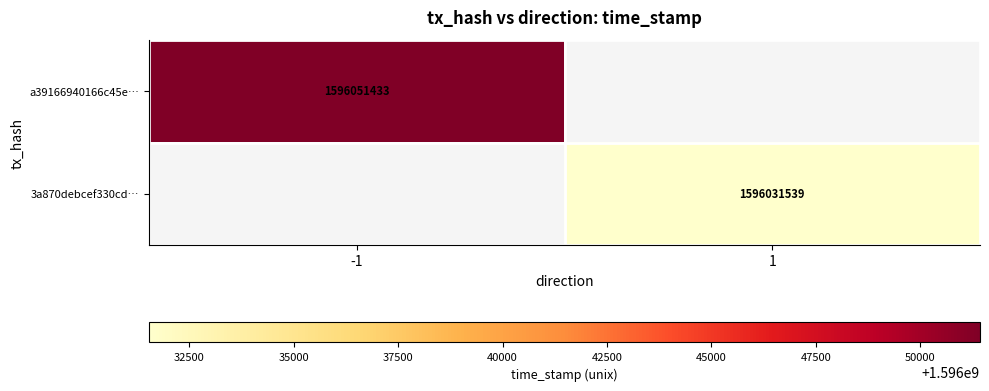

The 3a870debcef330cd… series shows 2425064988 at 1. True or false?

False